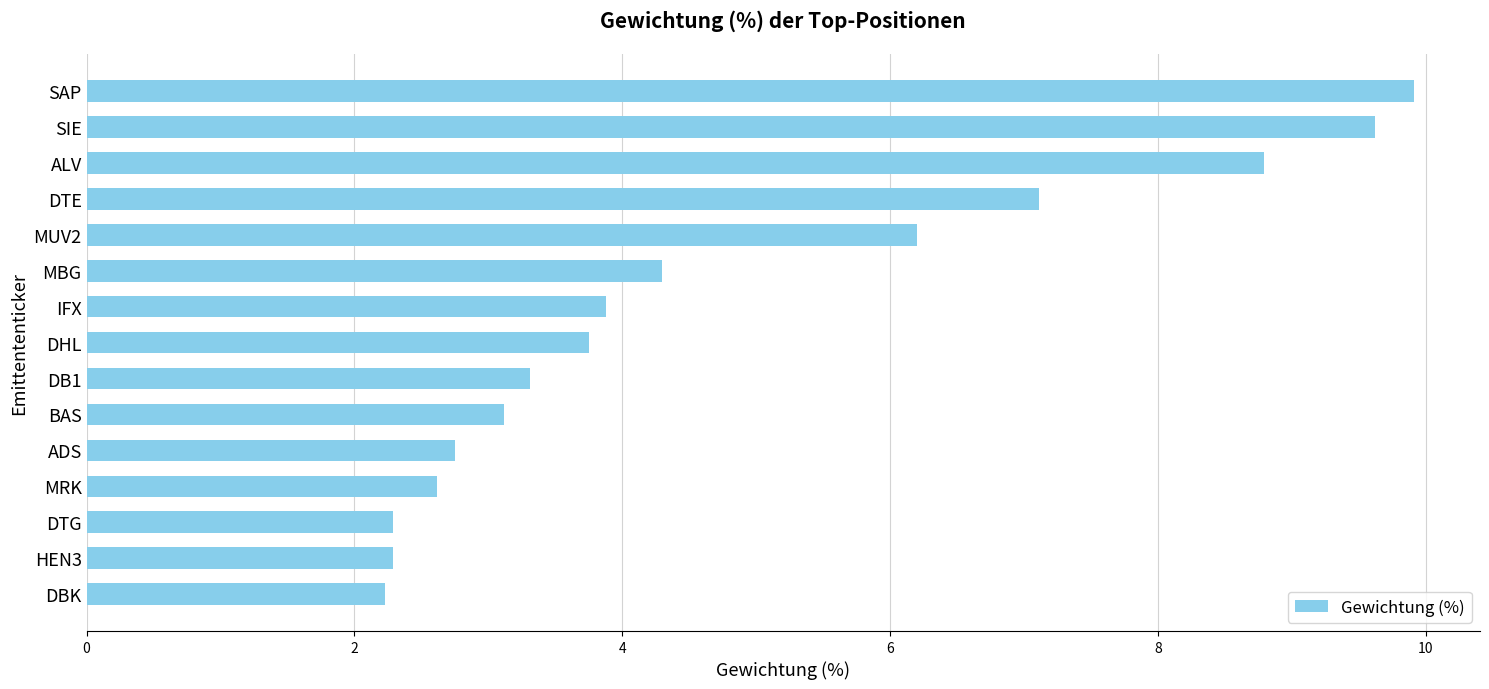

How many data points does each series have?

15